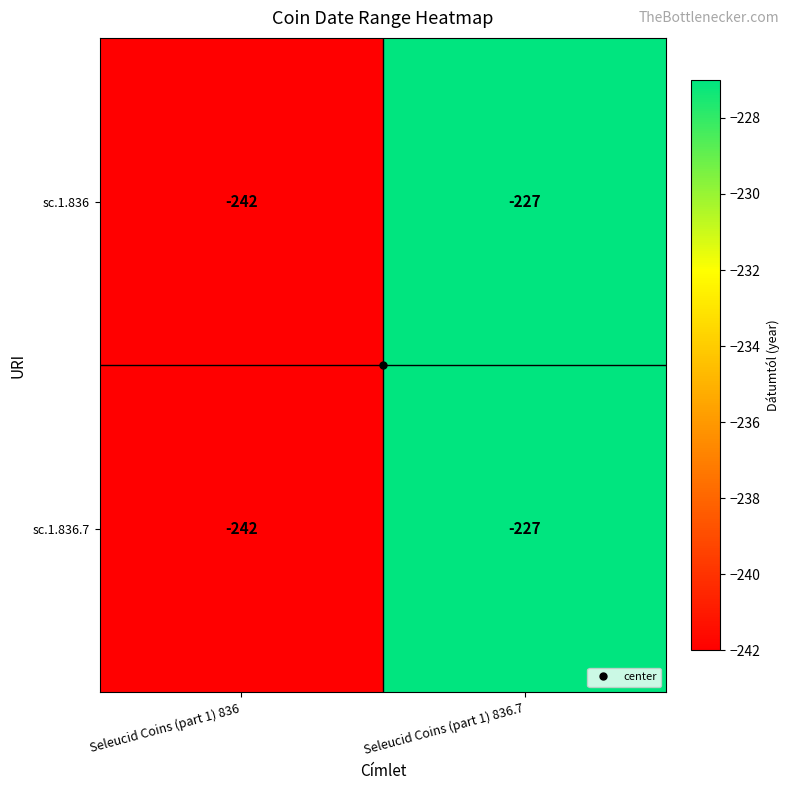

At which category is the sum across all series the highest?

Seleucid Coins (part 1) 836.7